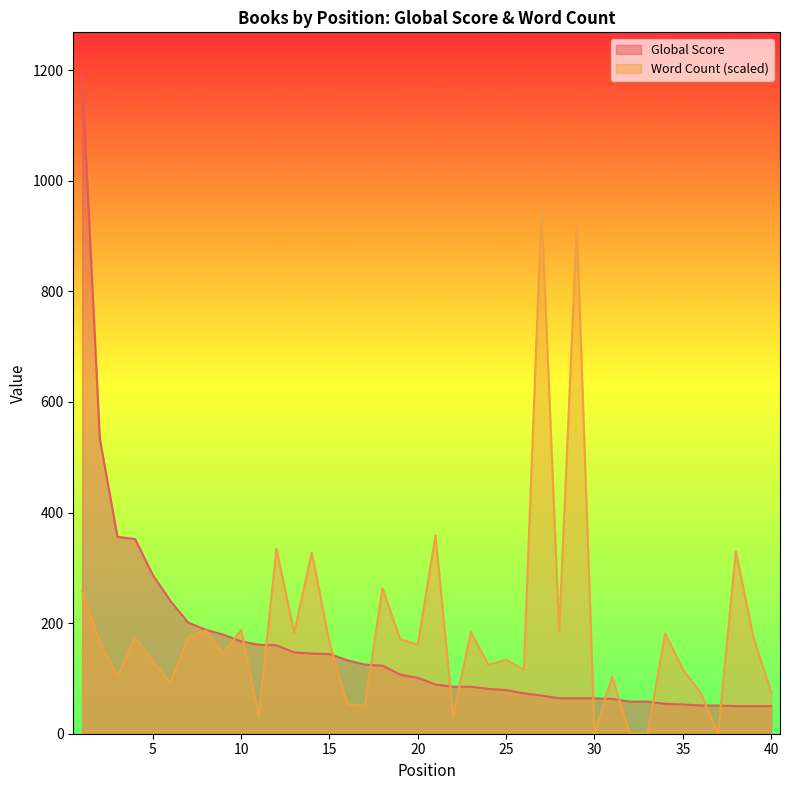

Is the value of Global Score at 26 greater than the value of Word Count (k) at 24?

No